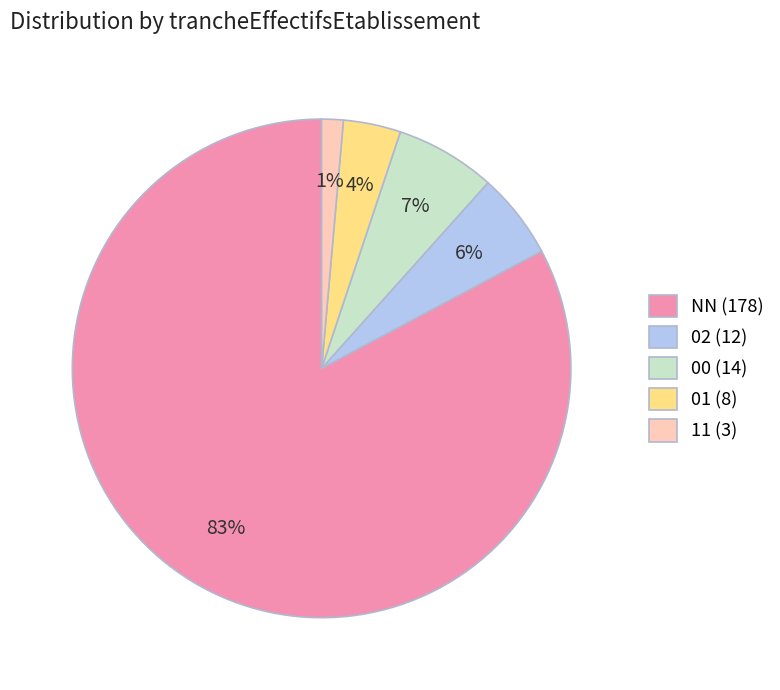

To the nearest percent, what is the average slice percentage?

20%